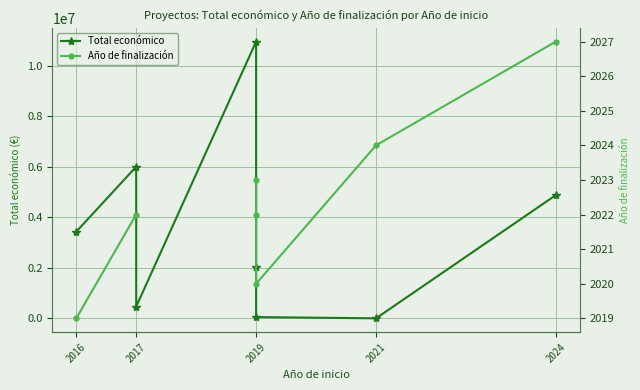

What are all the series names shown in the legend?

Total económico, Año de finalización